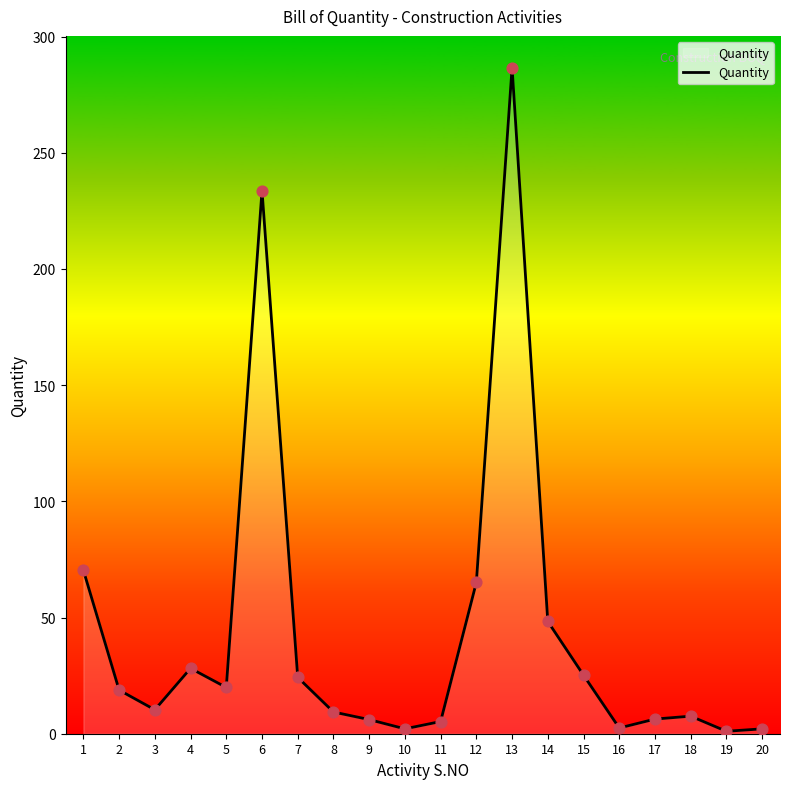

What is the ratio of the value at 15 to the value at 17?

4.0